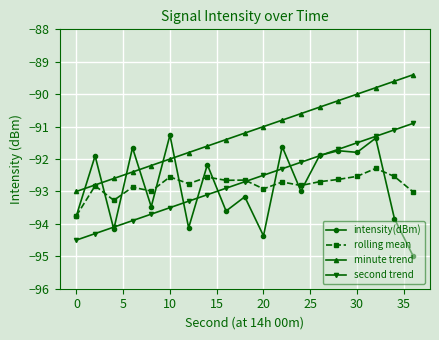

Rank the series by their maximum value, from highest to lowest.

minute trend, second trend, intensity(dBm), rolling mean